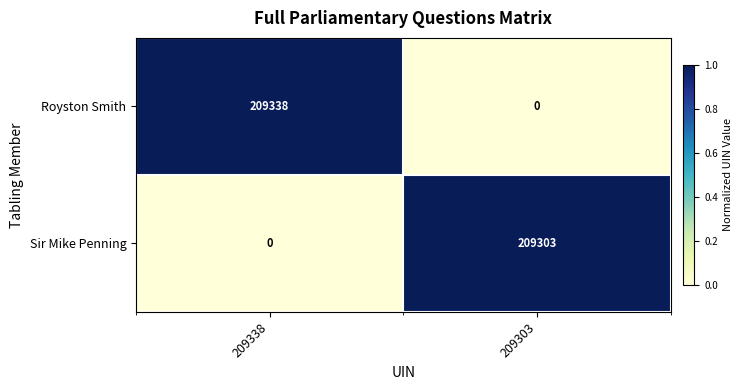

Between 209338 and 209303, which series saw the biggest shift?

Royston Smith